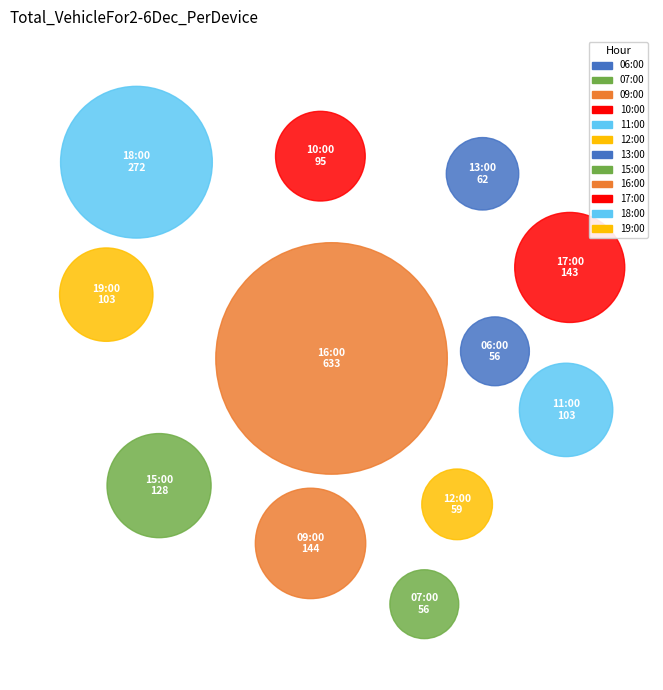

Combined, what portion of the pie is 11:00 and 10:00?

10.7%